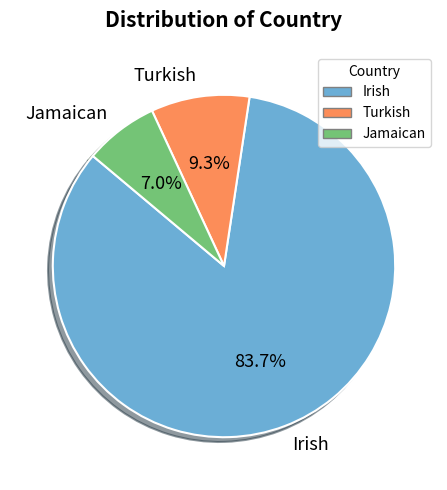

True or false: Jamaican accounts for 7% of the total.

True